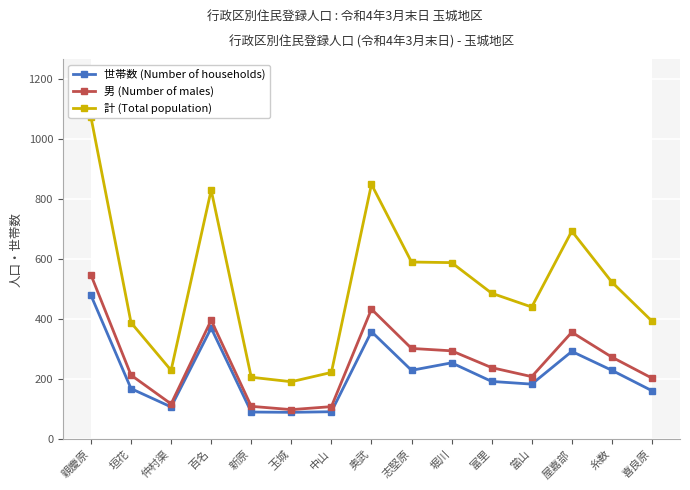

Is this an area chart (filled region under the line)?

No